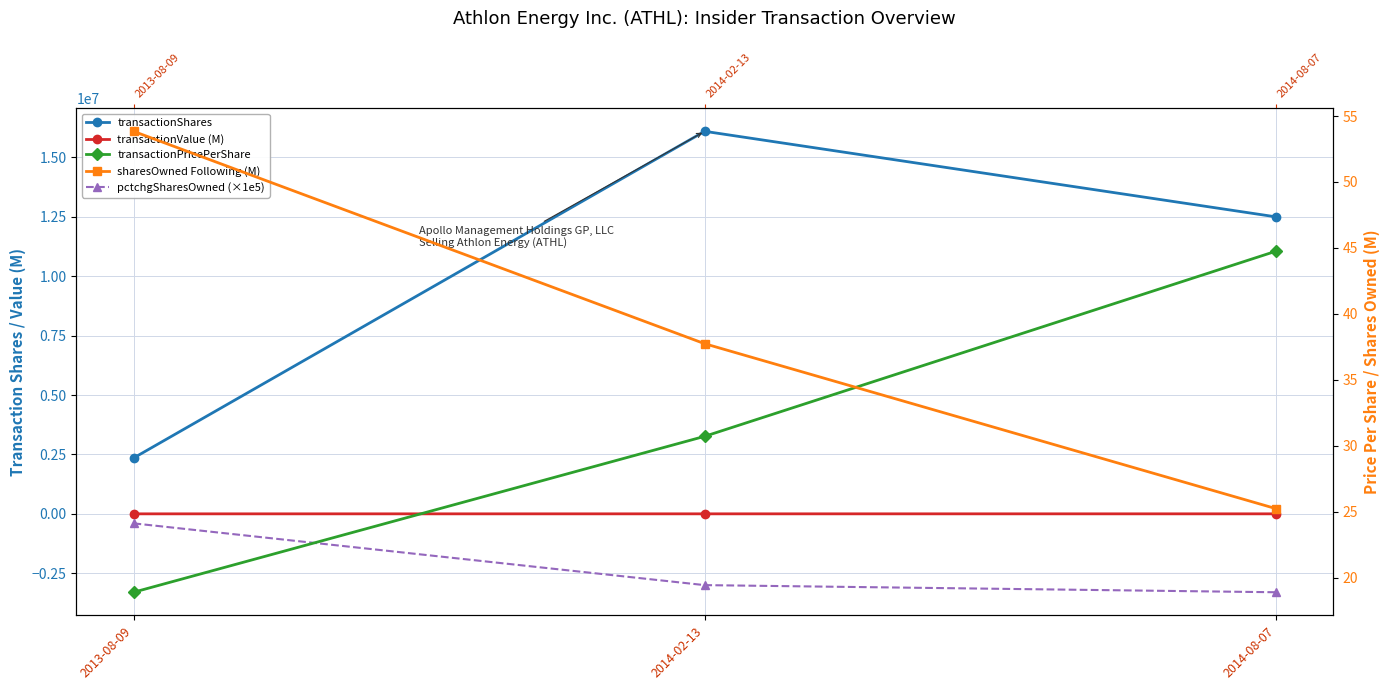

What is the greatest value displayed?

16100000.0